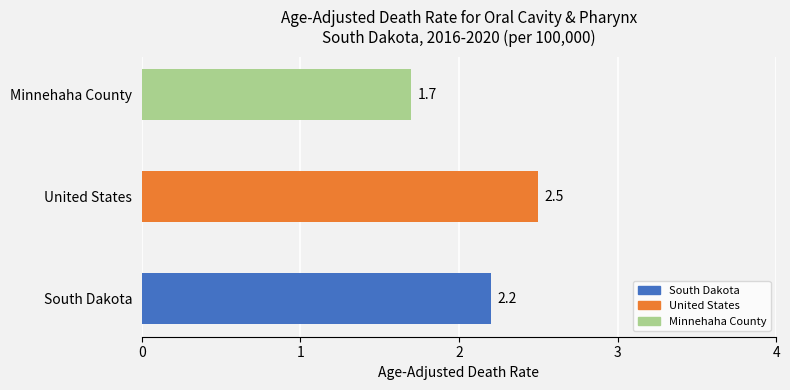

Rank the categories by value from highest to lowest.

United States, South Dakota, Minnehaha County